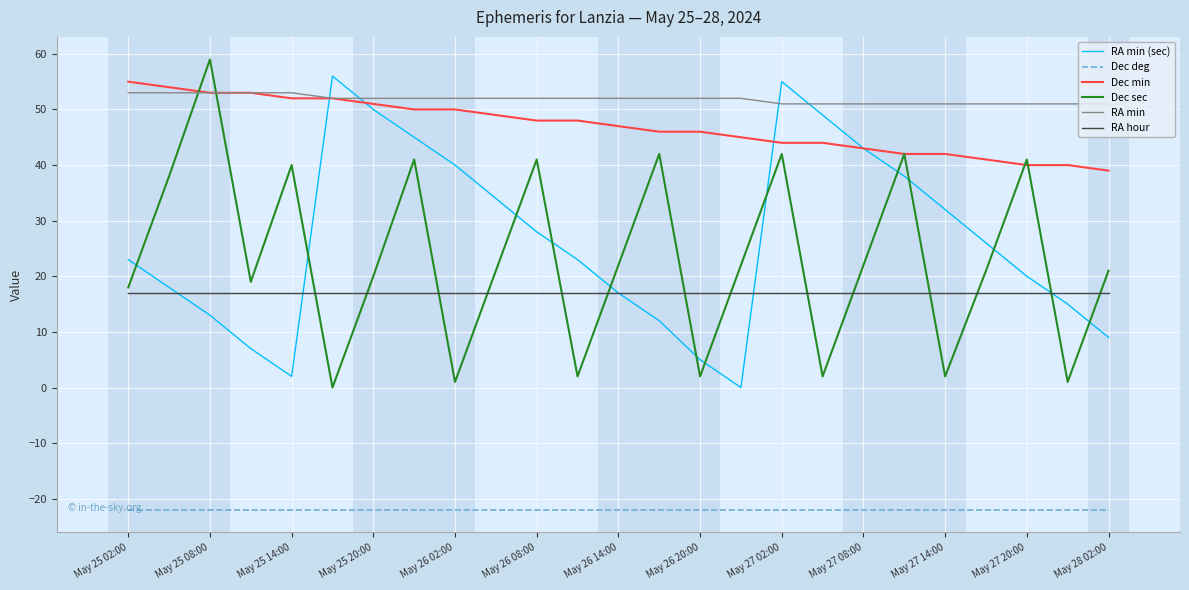

How many intersections are there between RA min and Dec sec?

2